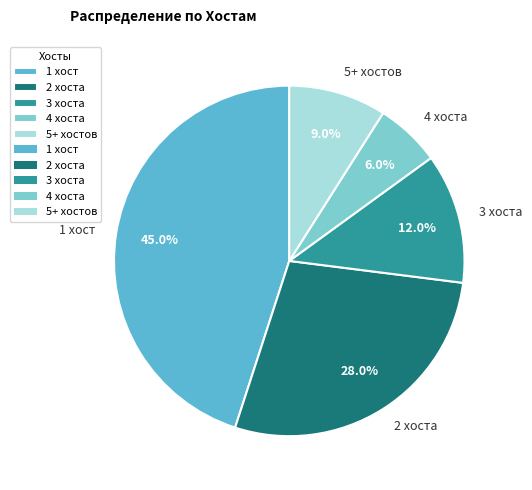

How much of the chart is everything except 1 хост?

55.0%